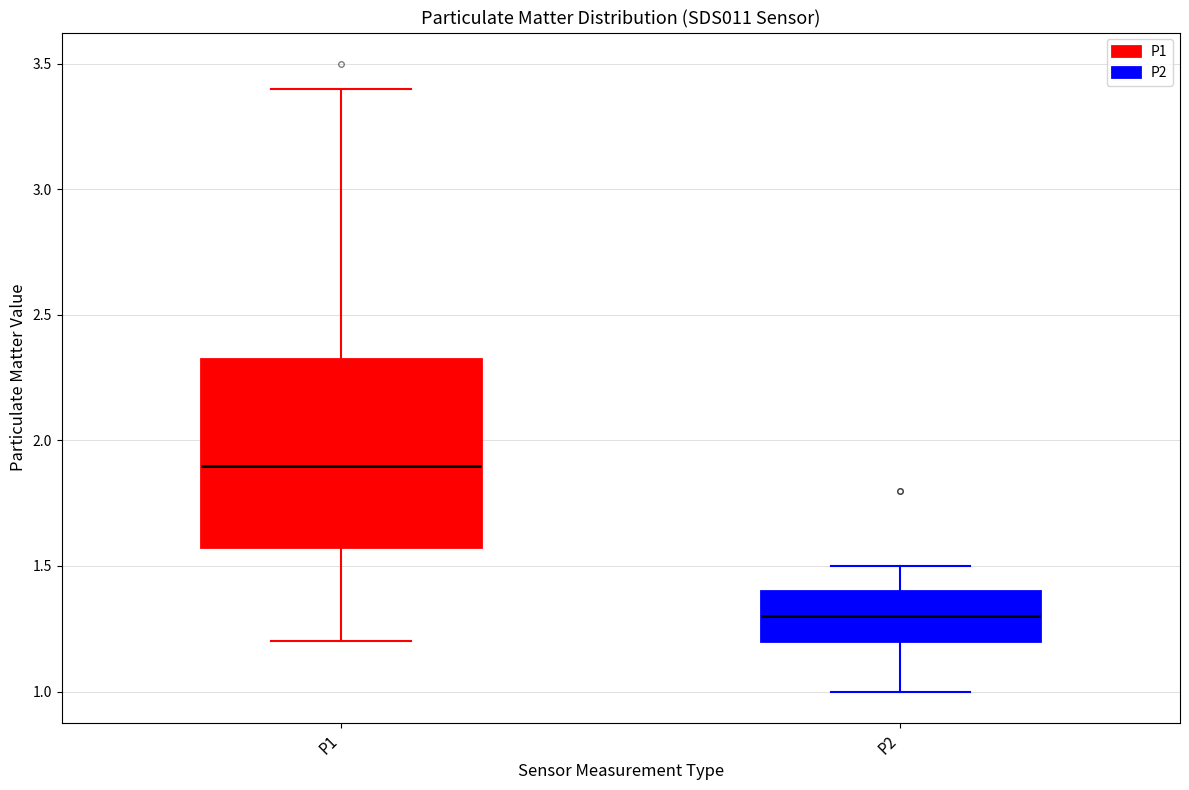

Which box has the lowest median line?

P2